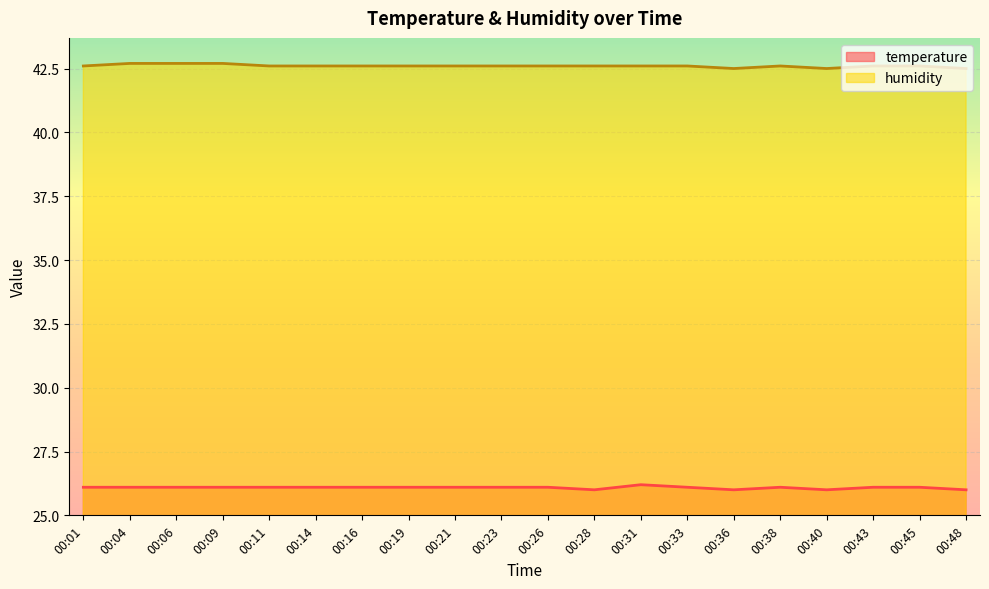

What is the sum of the temperature values at 00:16 and 00:36?

52.1